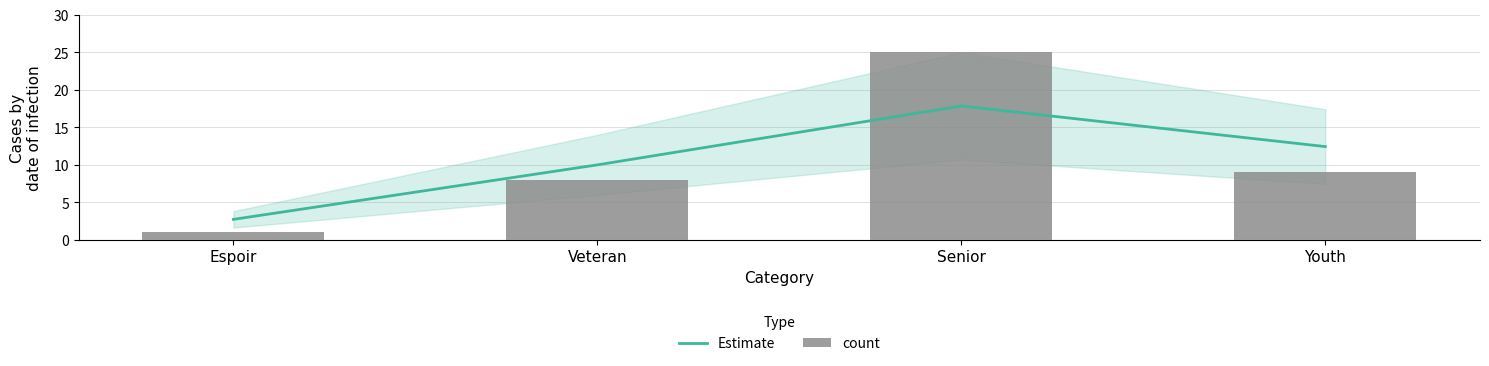

Rank the series at Espoir from lowest to highest value.

count, Estimate